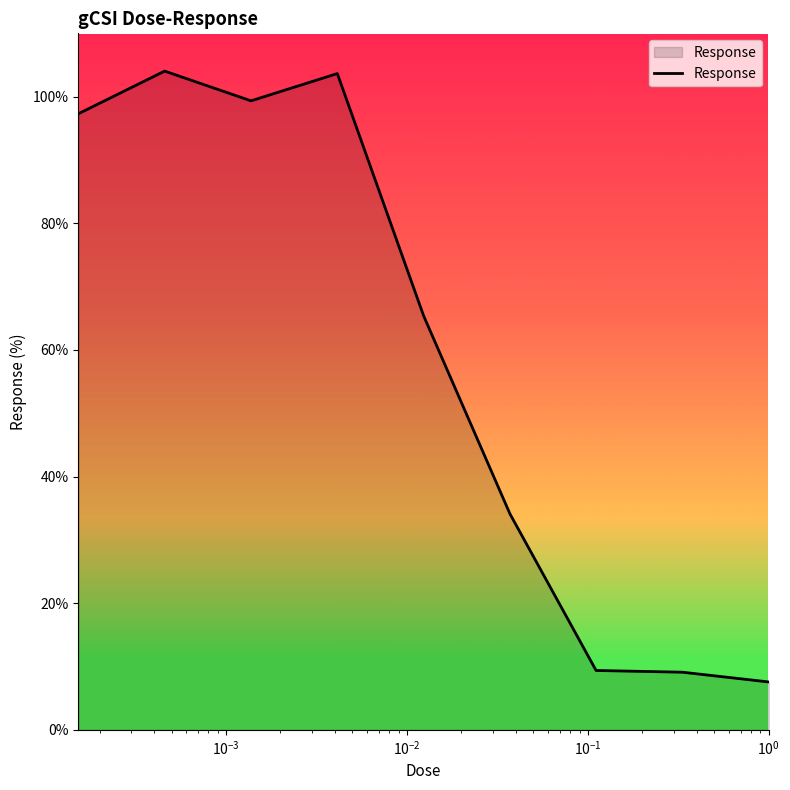

What is the smallest value displayed?

7.6